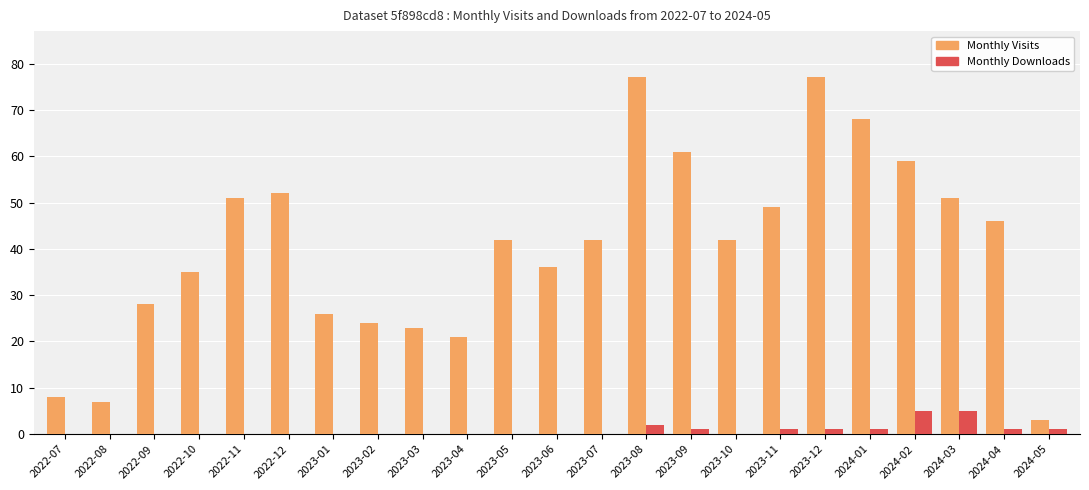

The Monthly Downloads series shows 0 at 2023-01. True or false?

True